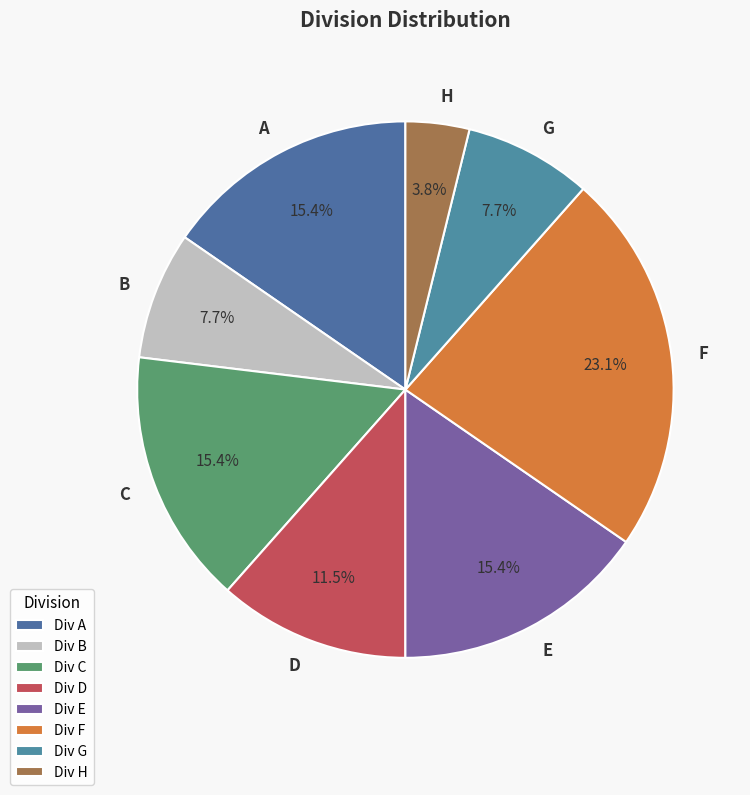

What percentage is NOT represented by F?

76.9%